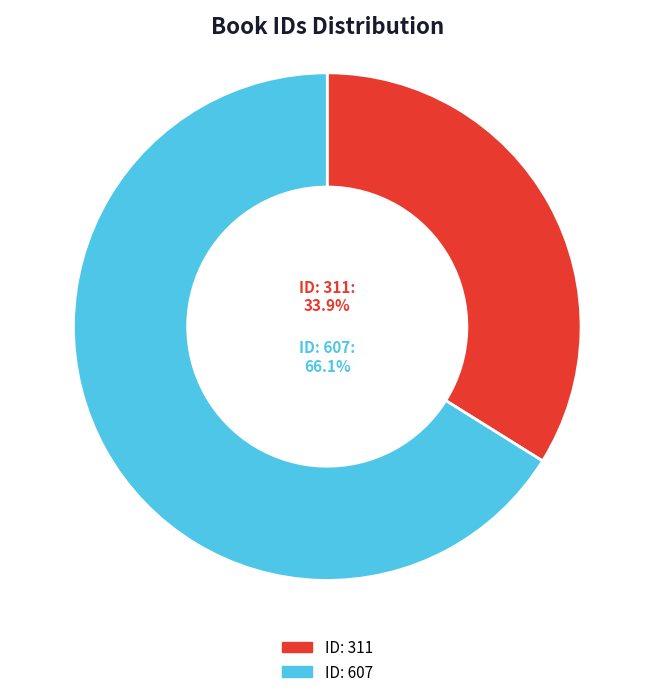

To the nearest percent, what is the average slice percentage?

50%